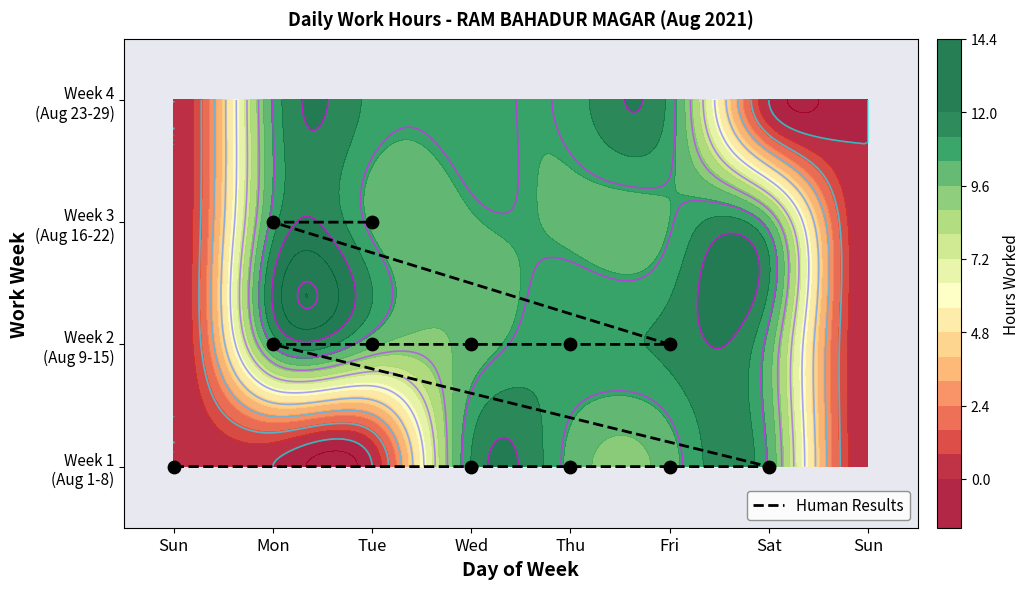

How many data points does each series have?

12